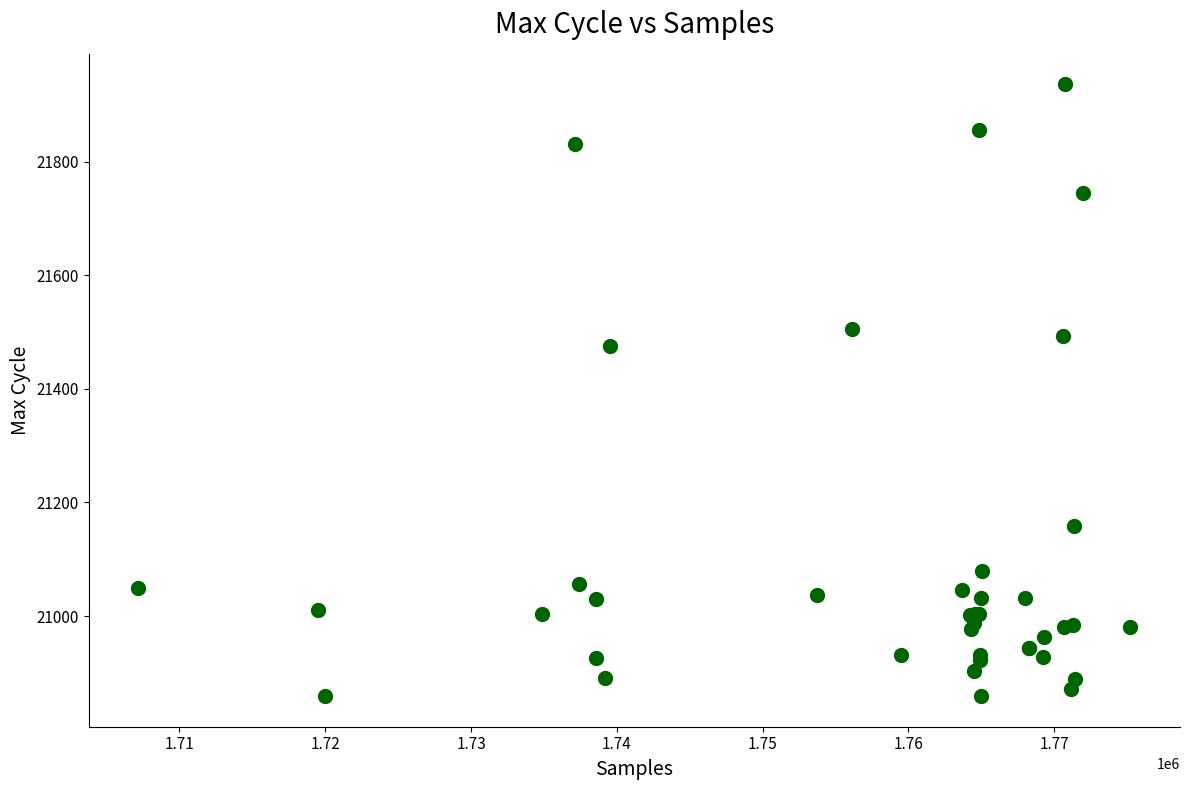

What Y value in the scatter plot is closest to 21397?

21475